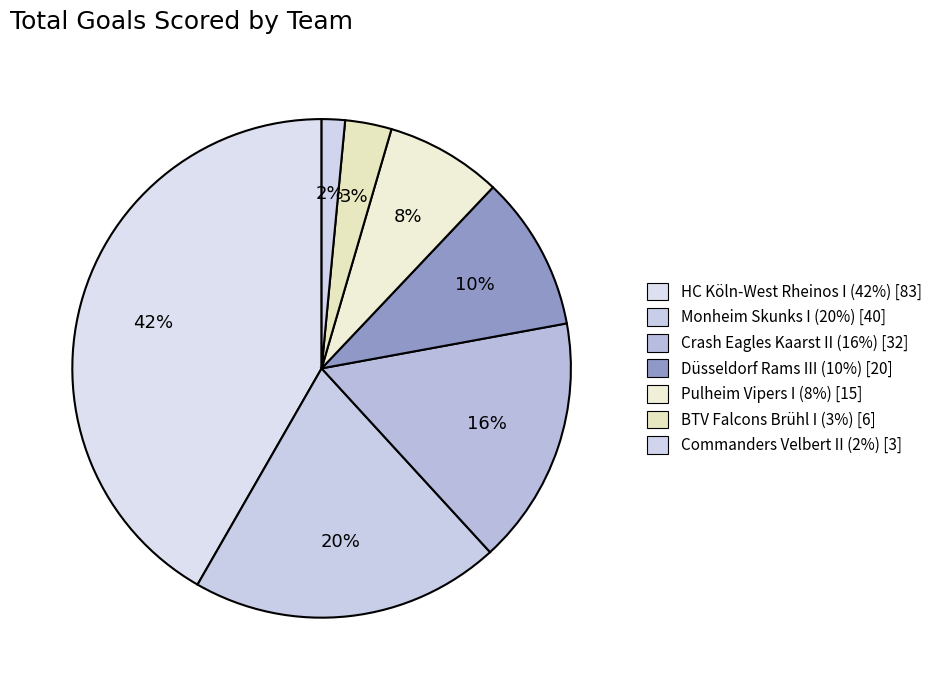

How many segments does this pie chart have?

7